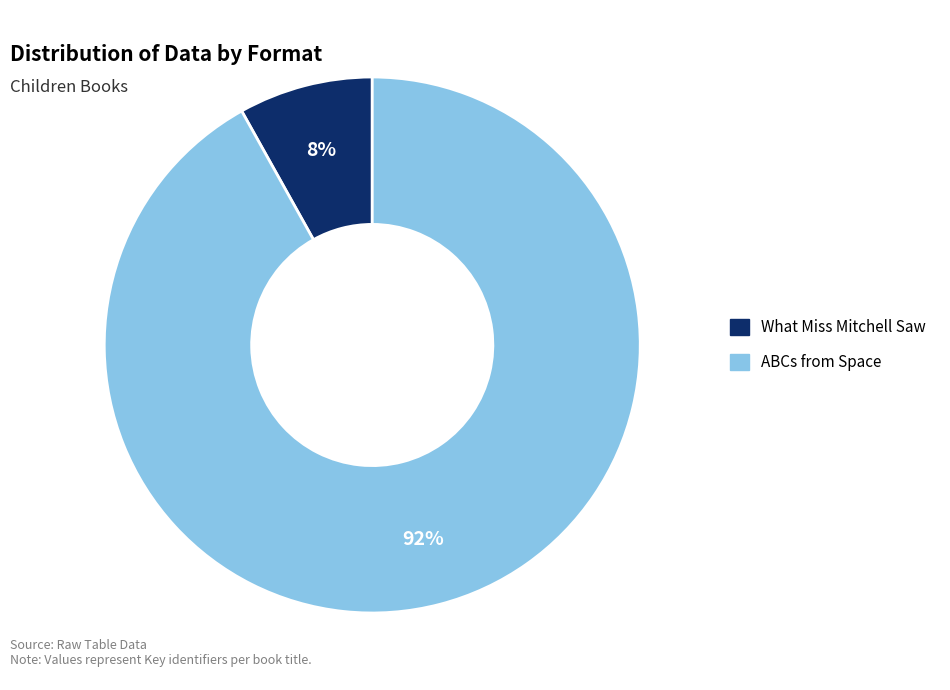

To the nearest percent, what portion does ABCs from Space represent?

92%